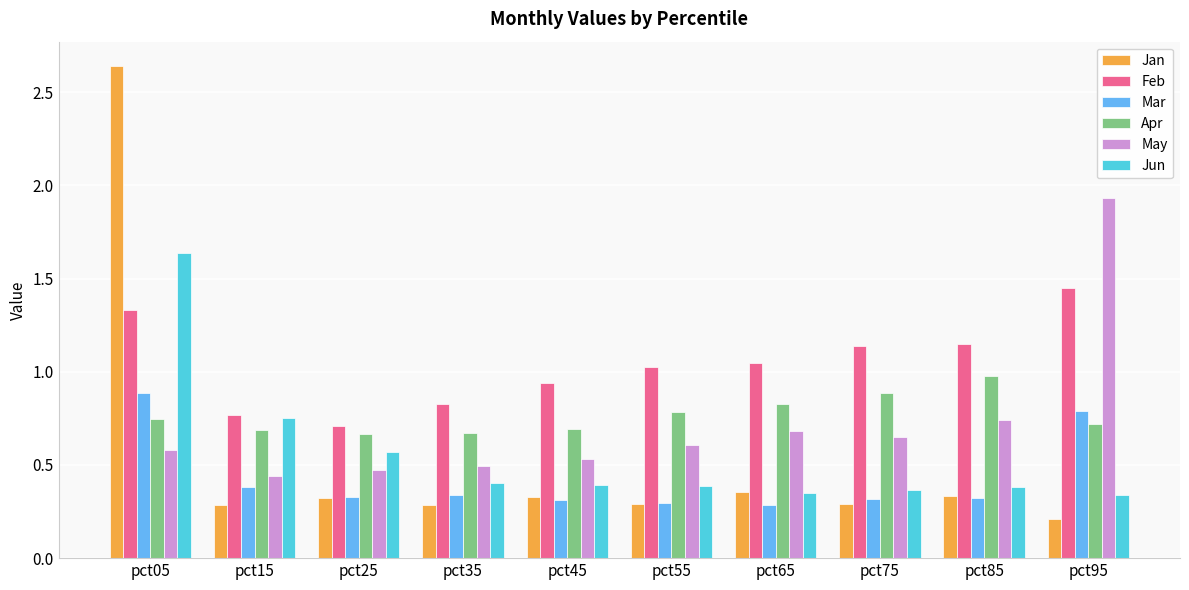

At how many categories does at least one series exceed 0?

10